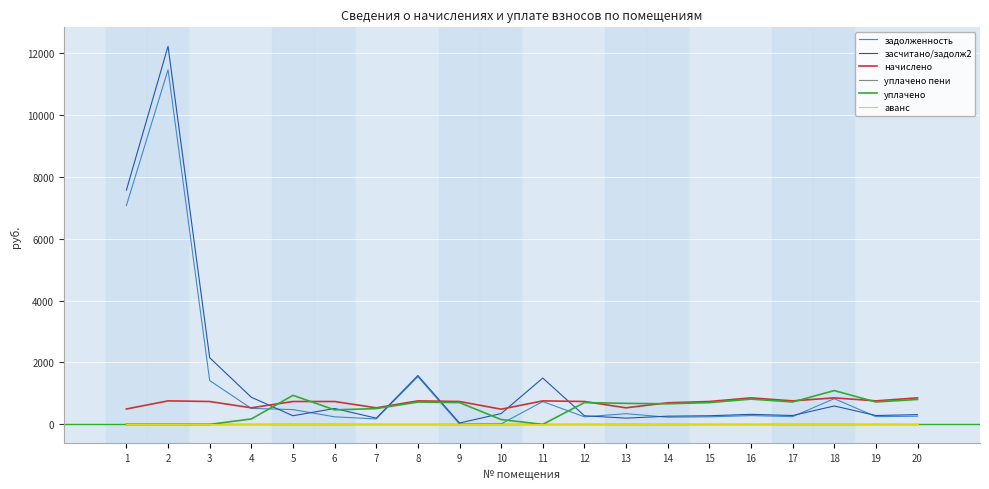

True or false: аванс and уплачено пени intersect in this chart.

False